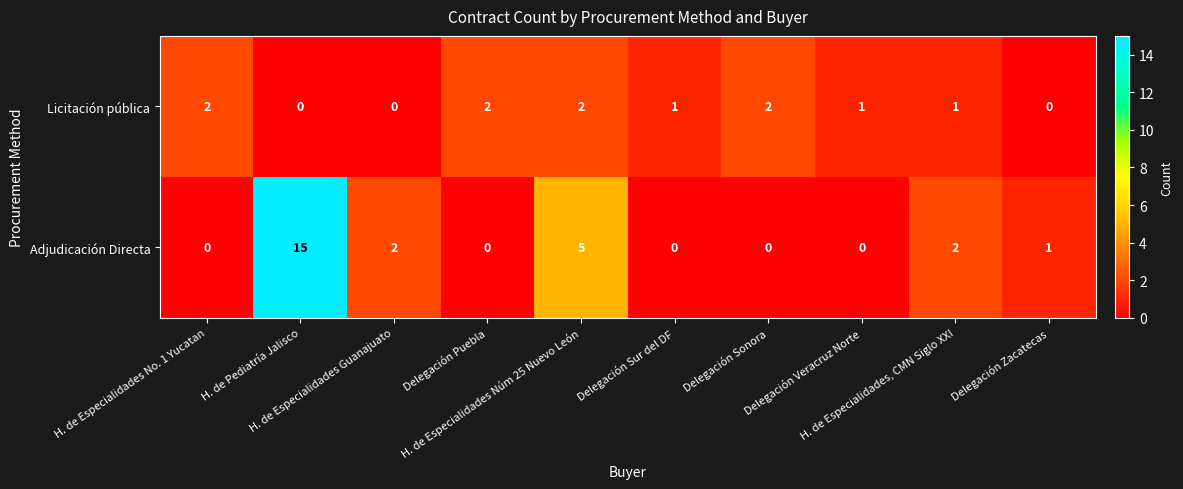

Which series has the largest range (max minus min)?

Adjudicación Directa